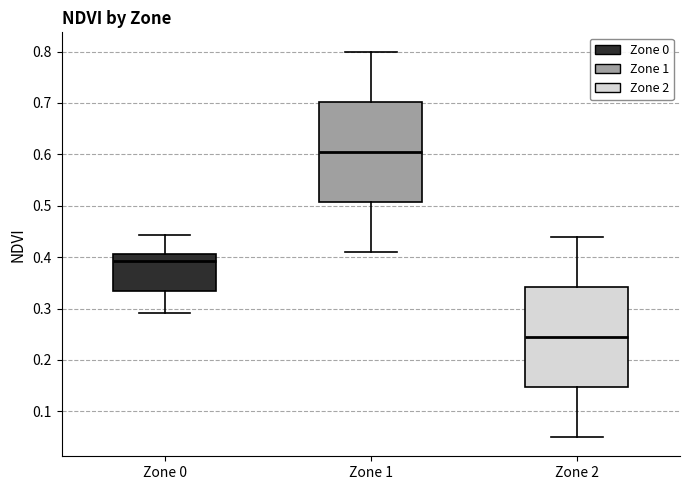

Reading left to right, read every box against the y-axis: the position of its median line, the range the box covers, and the ends of its whiskers. The values are not printed on the chart, so give them approximately, as read against the axis.

Zone 0: median 0.39, box 0.33 to 0.41, whiskers 0.29 to 0.44
Zone 1: median 0.61, box 0.51 to 0.70, whiskers 0.41 to 0.80
Zone 2: median 0.25, box 0.15 to 0.34, whiskers 0.05 to 0.44